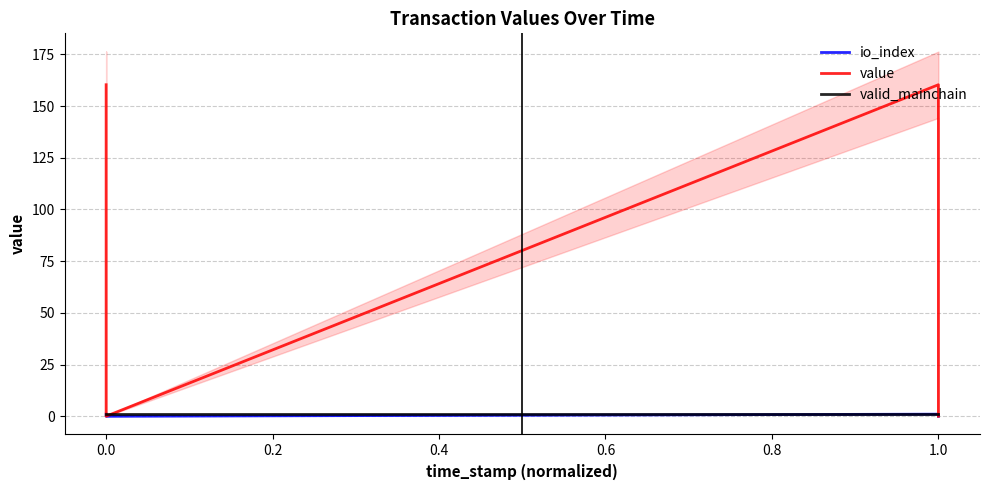

What is the sum of all value values?

320.6